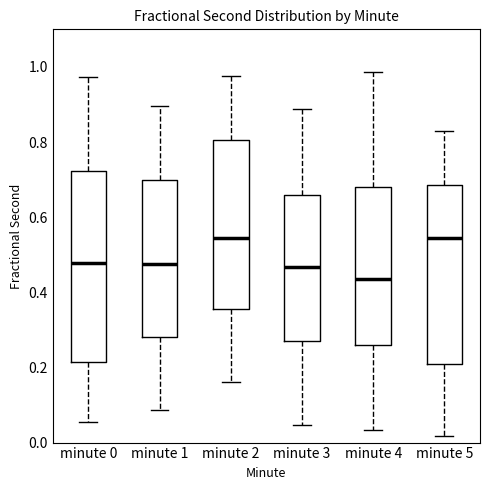

Reading left to right, read every box against the y-axis: the position of its median line, the range the box covers, and the ends of its whiskers. The values are not printed on the chart, so give them approximately, as read against the axis.

minute 0: median 0.48, box 0.22 to 0.72, whiskers 0.06 to 0.98
minute 1: median 0.48, box 0.28 to 0.70, whiskers 0.08 to 0.90
minute 2: median 0.54, box 0.36 to 0.80, whiskers 0.16 to 0.98
minute 3: median 0.46, box 0.26 to 0.66, whiskers 0.04 to 0.88
minute 4: median 0.44, box 0.26 to 0.68, whiskers 0.04 to 0.98
minute 5: median 0.54, box 0.20 to 0.68, whiskers 0.02 to 0.82